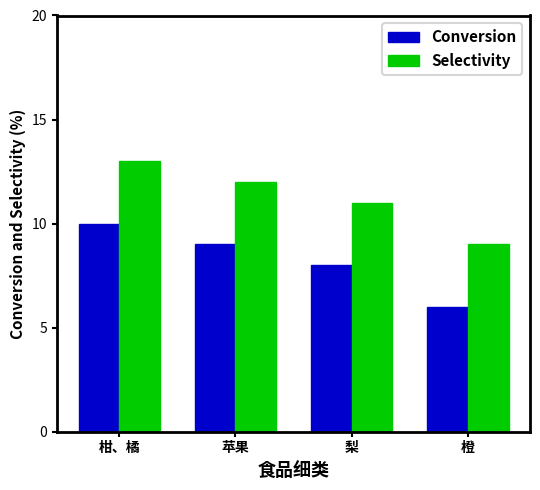

How many data points does each series have?

4